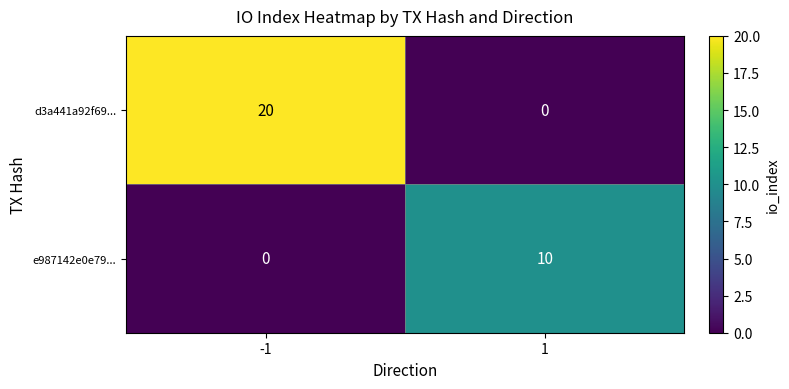

Which series has the largest total across all categories?

d3a441a92f69...